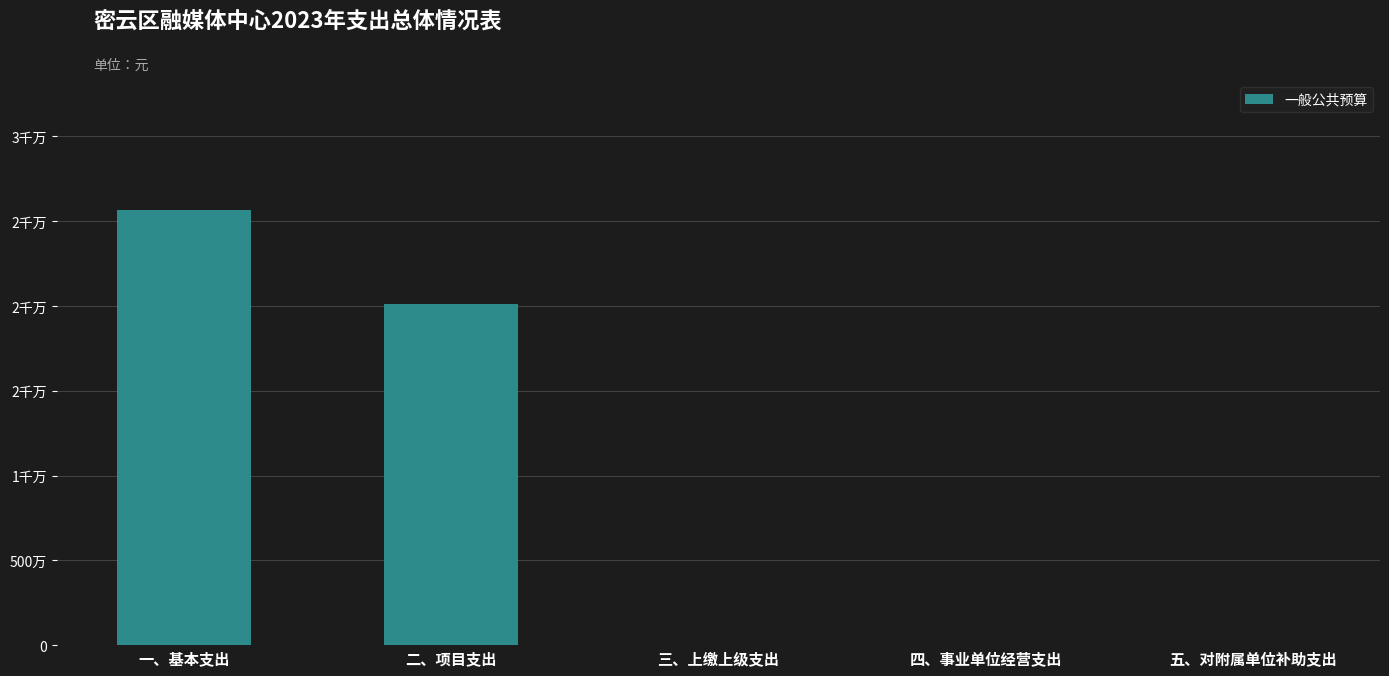

At which category does the chart reach its minimum across all series?

三、上缴上级支出